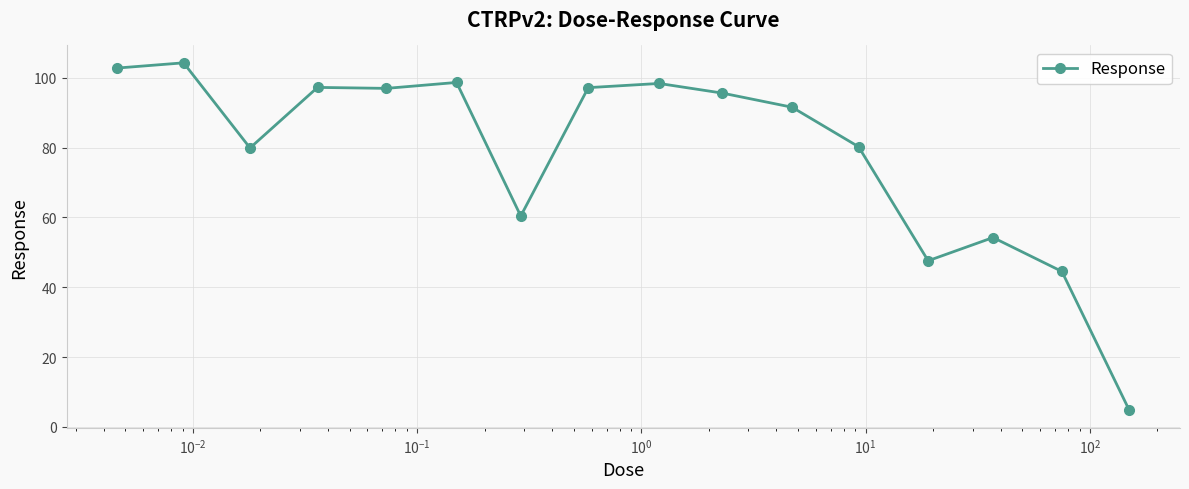

What is the sum of all values?

1254.5